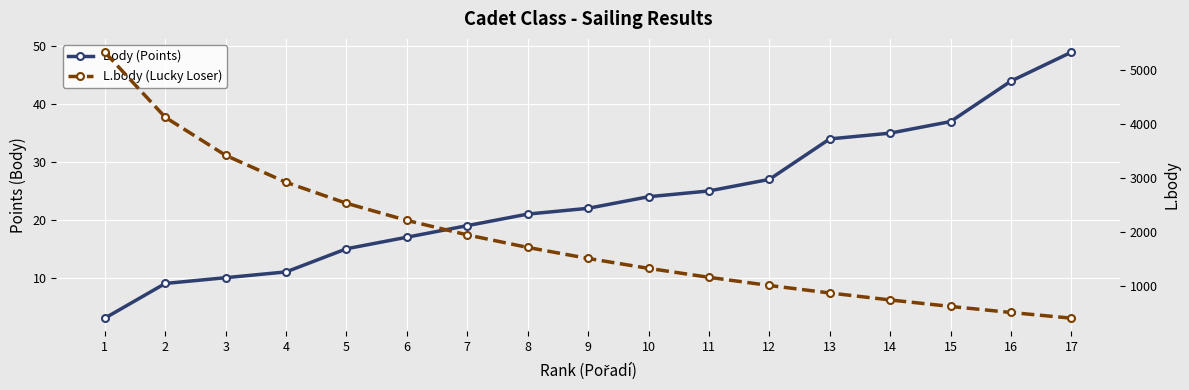

What is the value of the Body (Points) point at the 6th from the left?

17